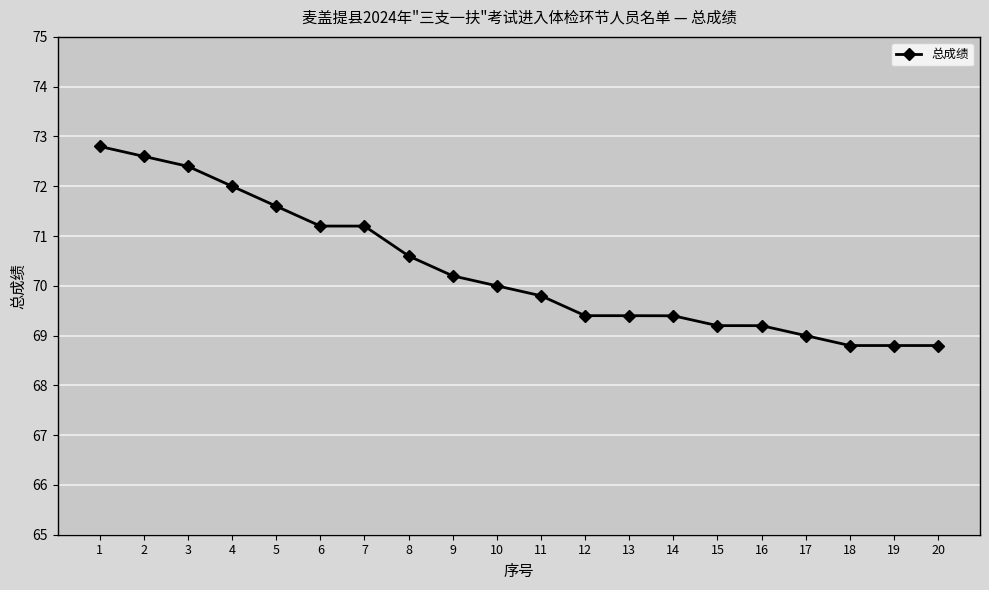

At which label is the value closest to 70?

10